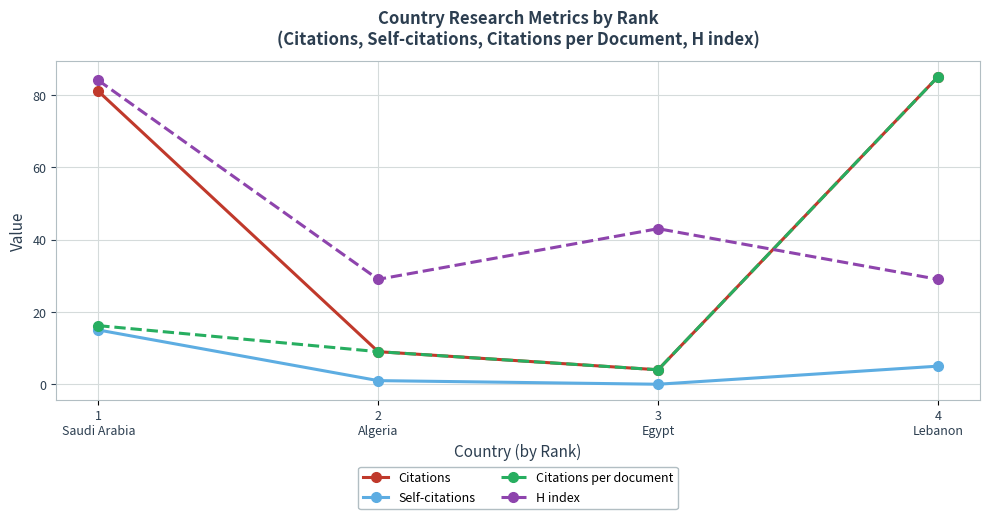

What is the difference between the Self-citations values at 3
Egypt and 1
Saudi Arabia?

15.0